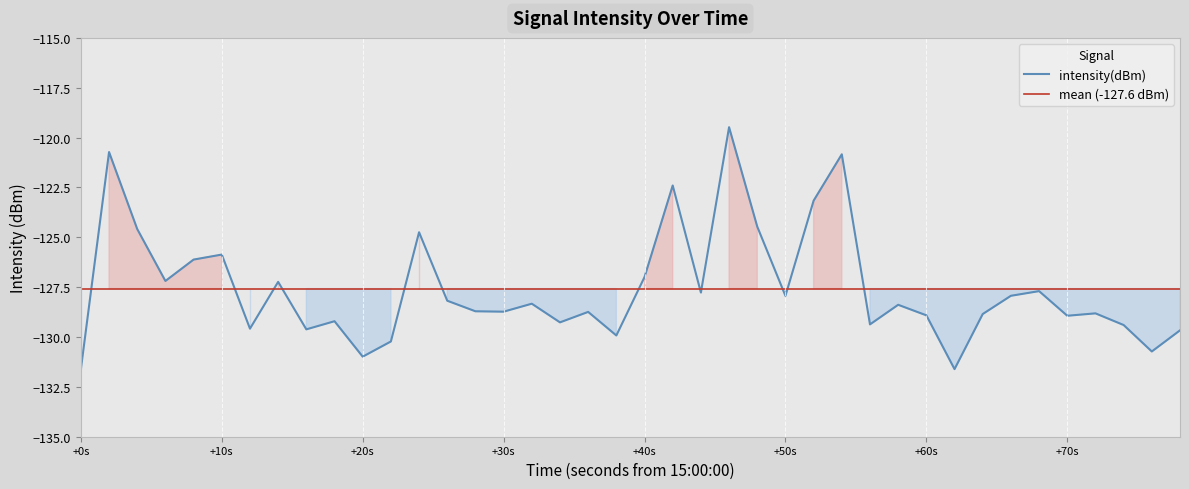

The value at +0s is -131.6. True or false?

True